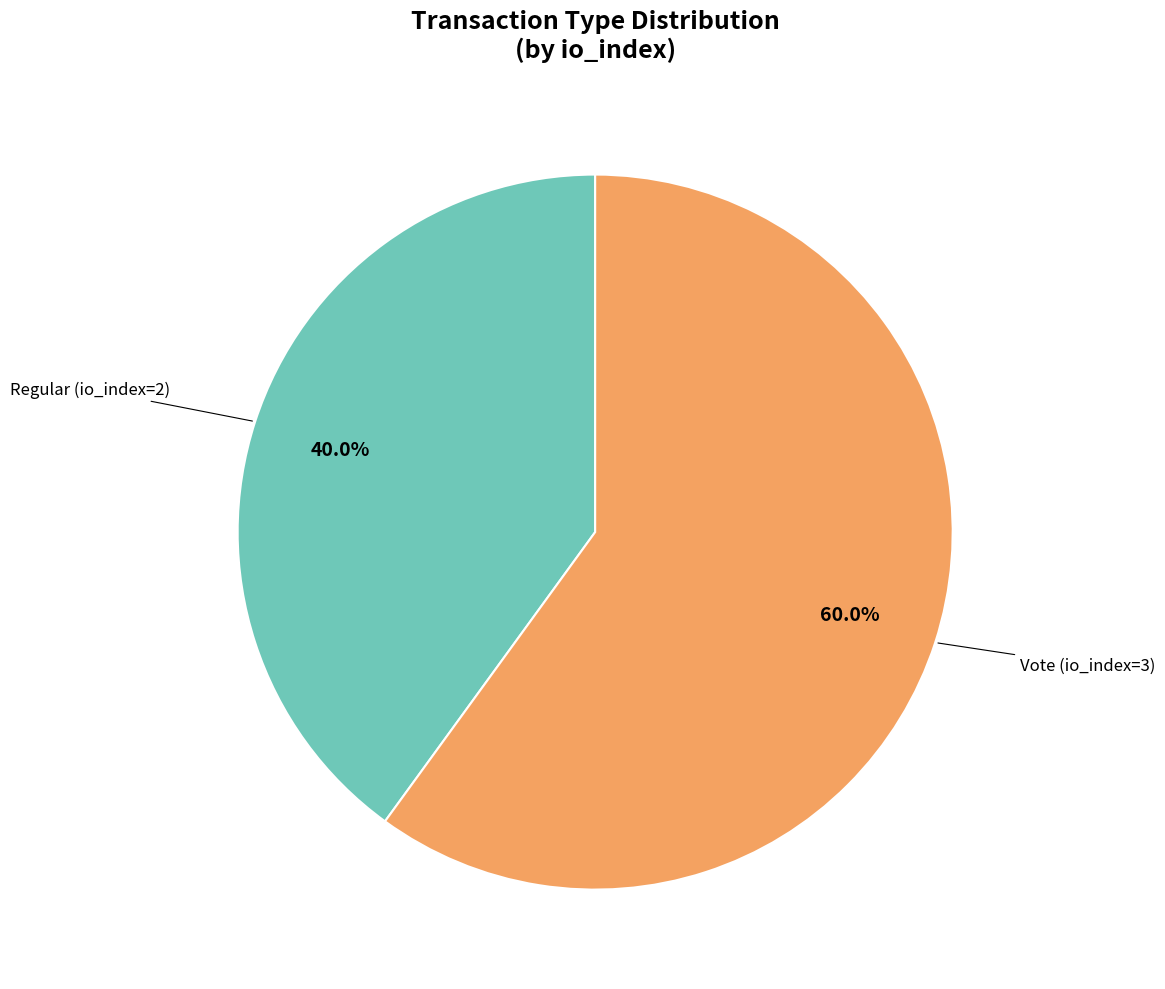

Count the number of slices in the pie.

2